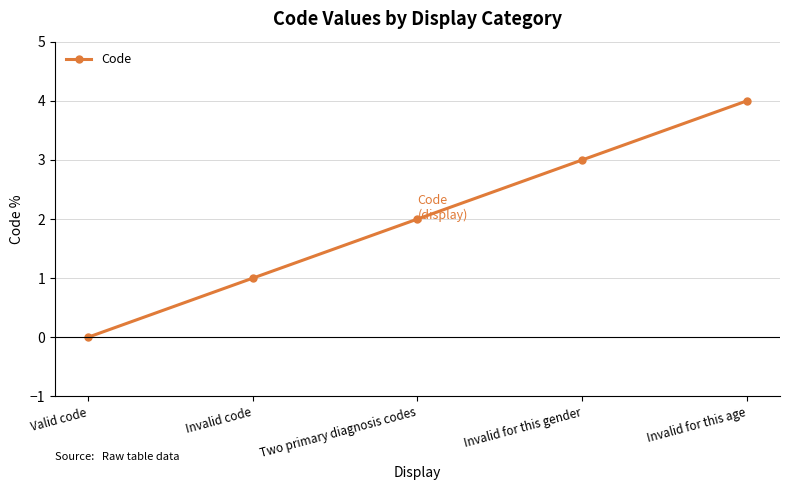

Reading left to right, transcribe all the data shown in this chart.

0	1	2	3	4